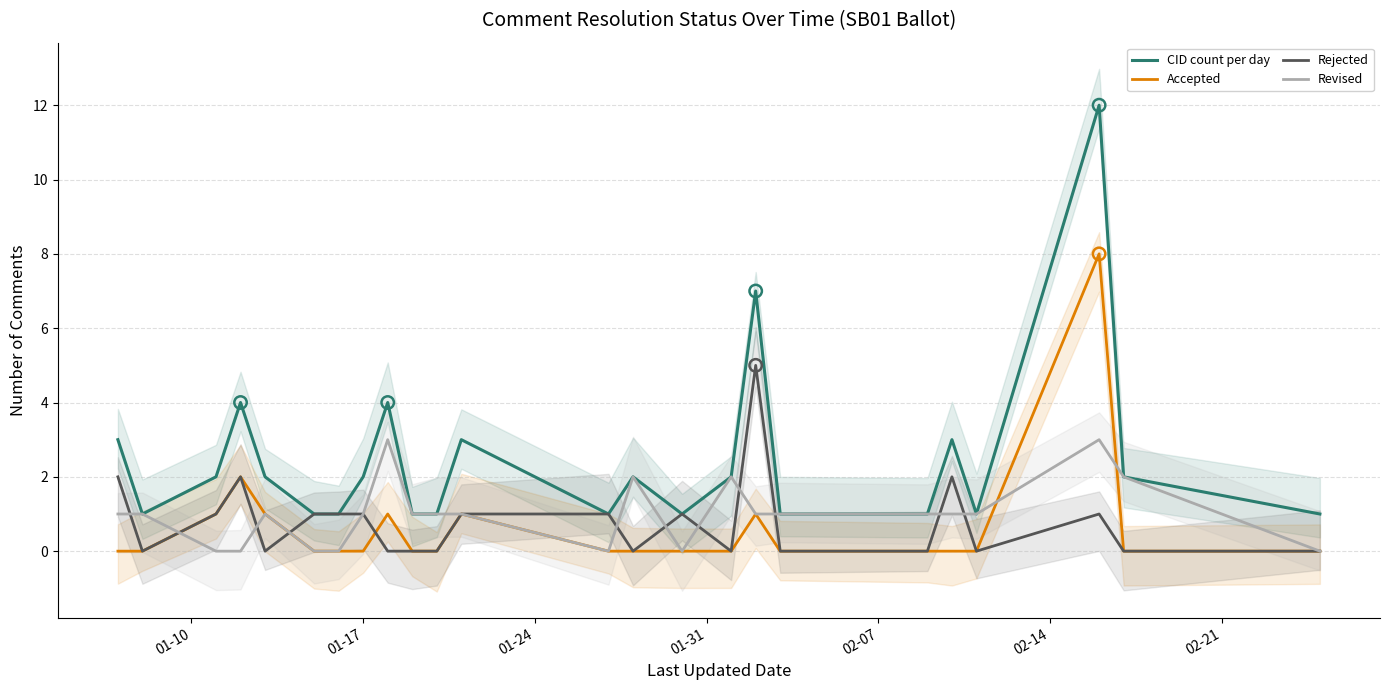

Which series has the largest total across all categories?

CID count per day